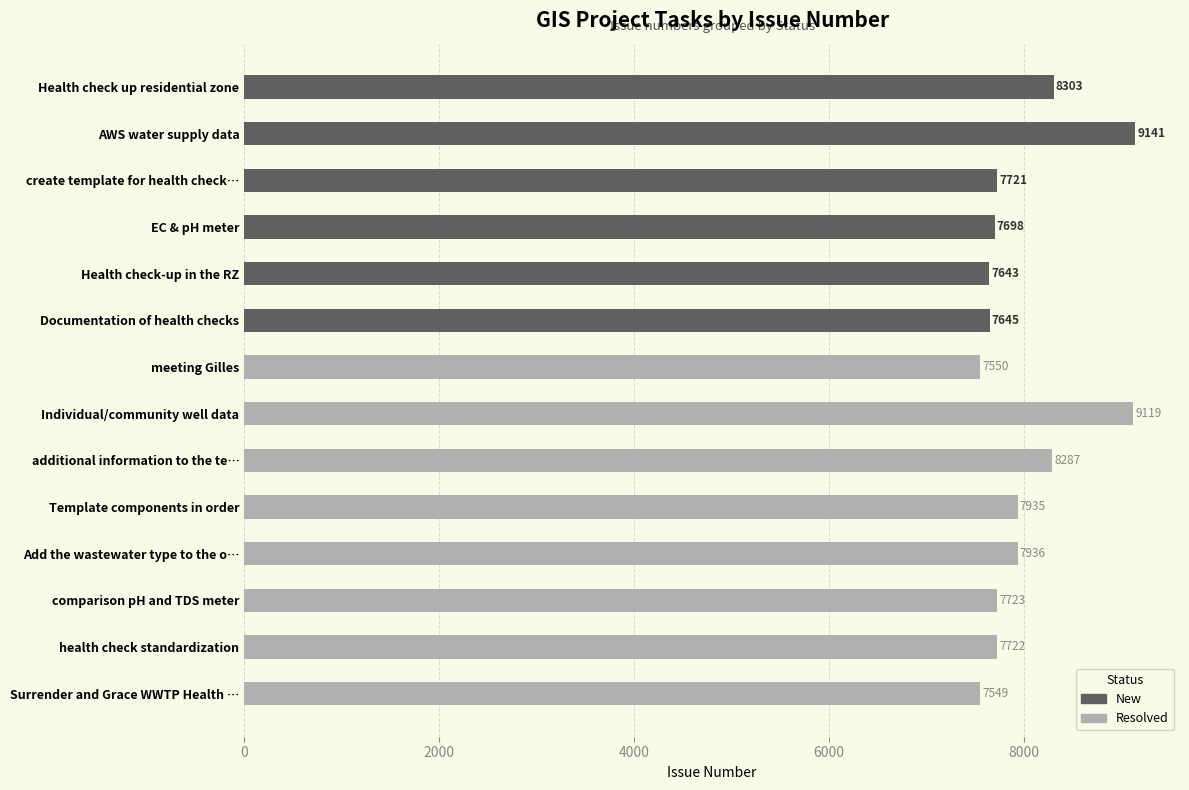

What position from the right is health check standardization?

2